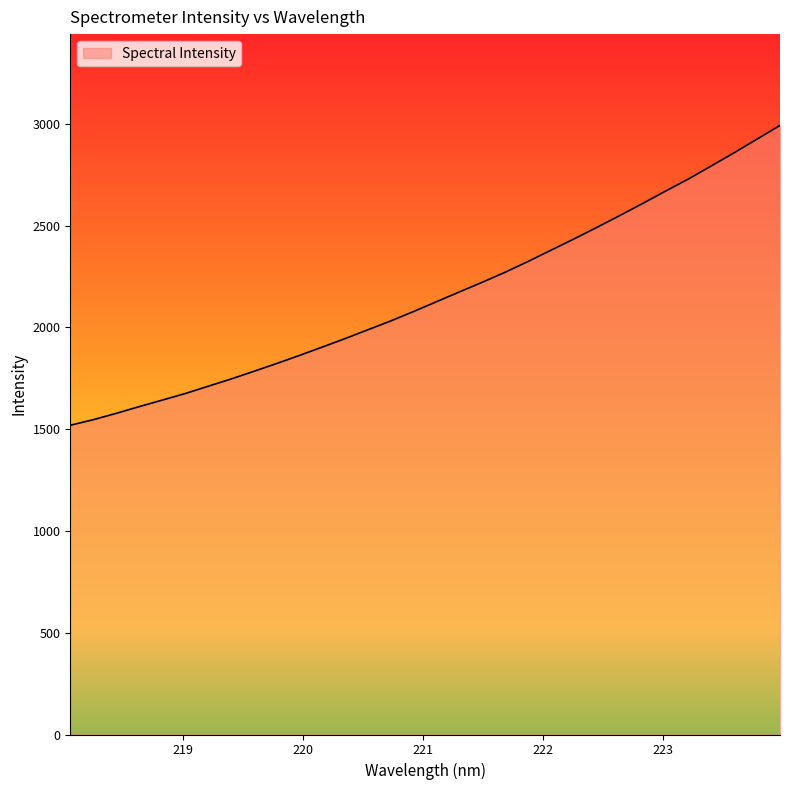

What is the greatest value displayed?

2992.0